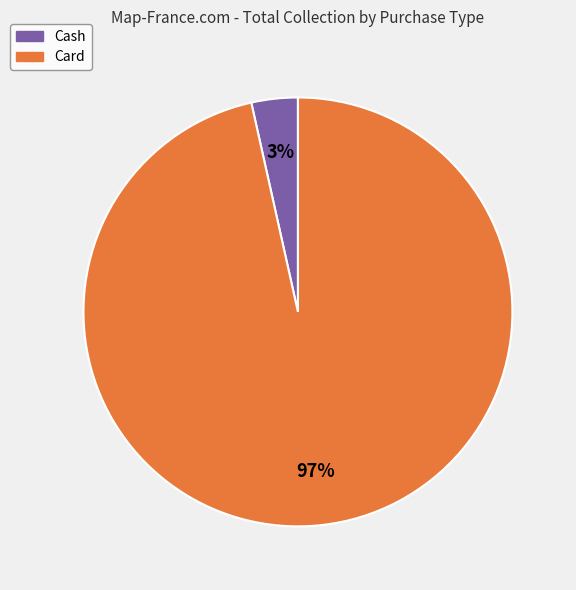

Which slice is the largest?

Card